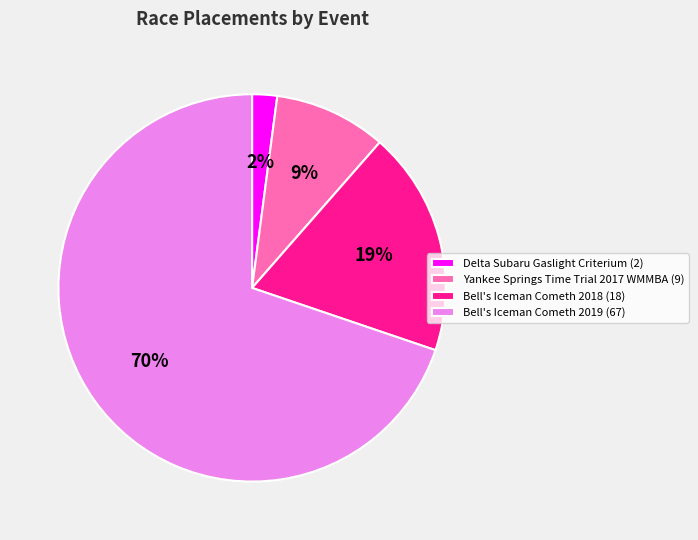

To the nearest percent, what is the difference between the largest and smallest slice percentages?

68%